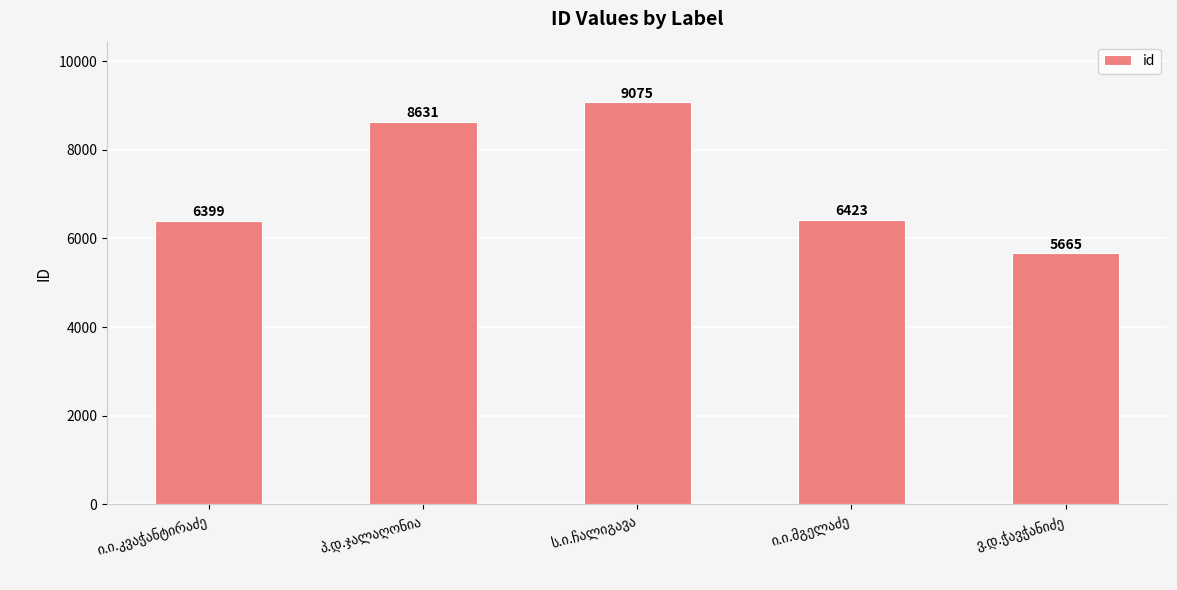

How many values are below 6423?

2